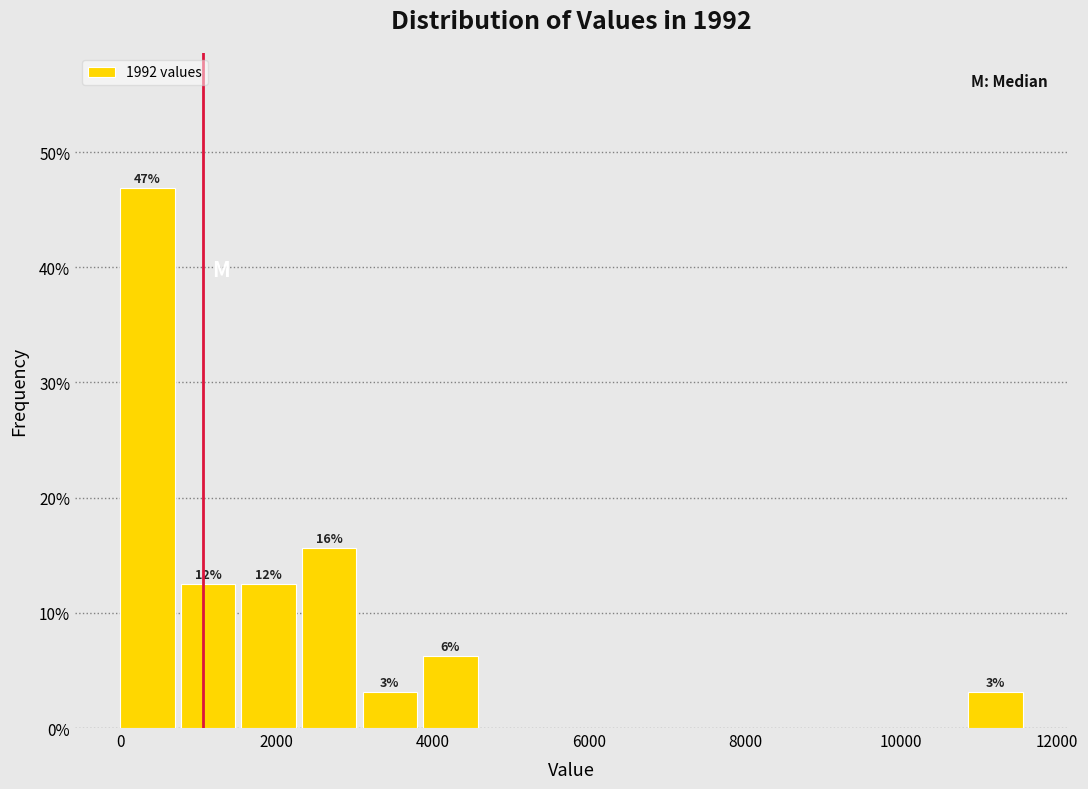

Read against the x-axis, roughly where is the centre of the tallest bar?

400